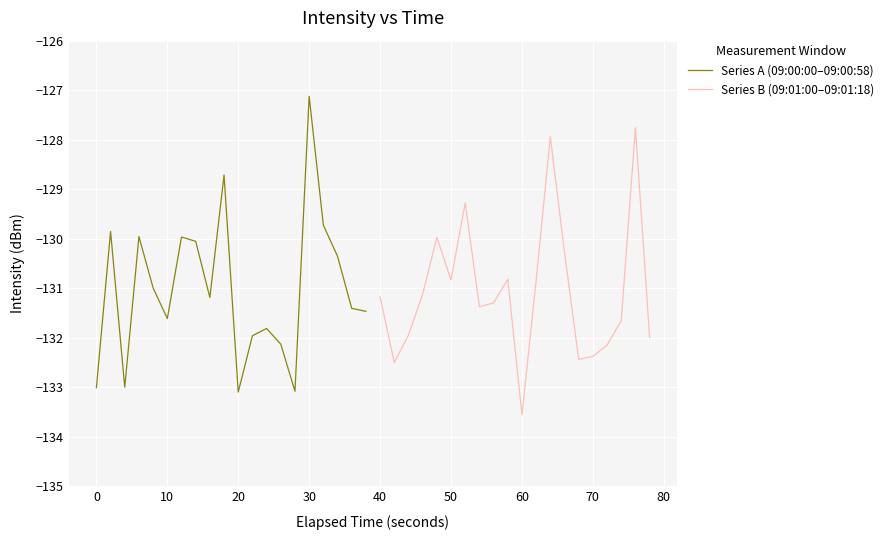

The Series A (09:00:00–09:00:58) series shows -131.6 at 10. True or false?

True